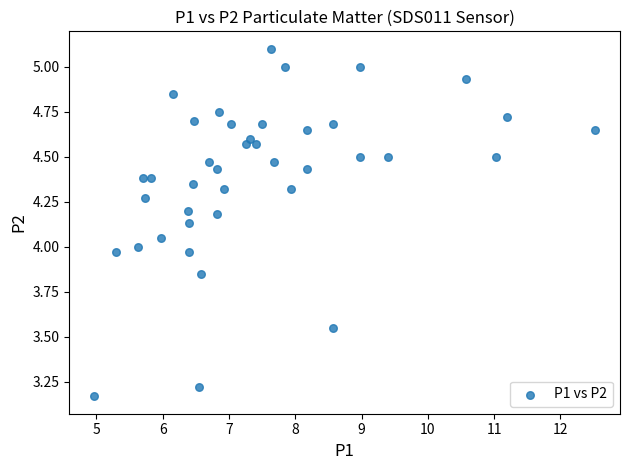

What is the range of Y values (max minus min)?

1.9